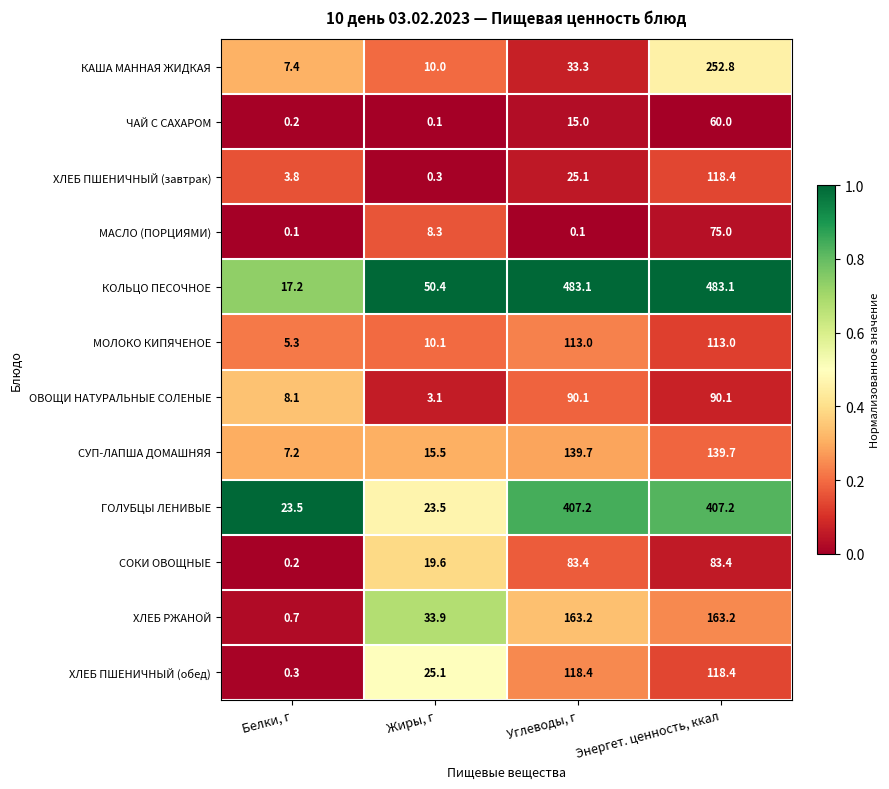

Rank the series at Жиры, г from lowest to highest value.

ЧАЙ С САХАРОМ, ХЛЕБ ПШЕНИЧНЫЙ (завтрак), ОВОЩИ НАТУРАЛЬНЫЕ СОЛЕНЫЕ, МАСЛО (ПОРЦИЯМИ), КАША МАННАЯ ЖИДКАЯ, МОЛОКО КИПЯЧЕНОЕ, СУП-ЛАПША ДОМАШНЯЯ, СОКИ ОВОЩНЫЕ, ГОЛУБЦЫ ЛЕНИВЫЕ, ХЛЕБ ПШЕНИЧНЫЙ (обед), ХЛЕБ РЖАНОЙ, КОЛЬЦО ПЕСОЧНОЕ